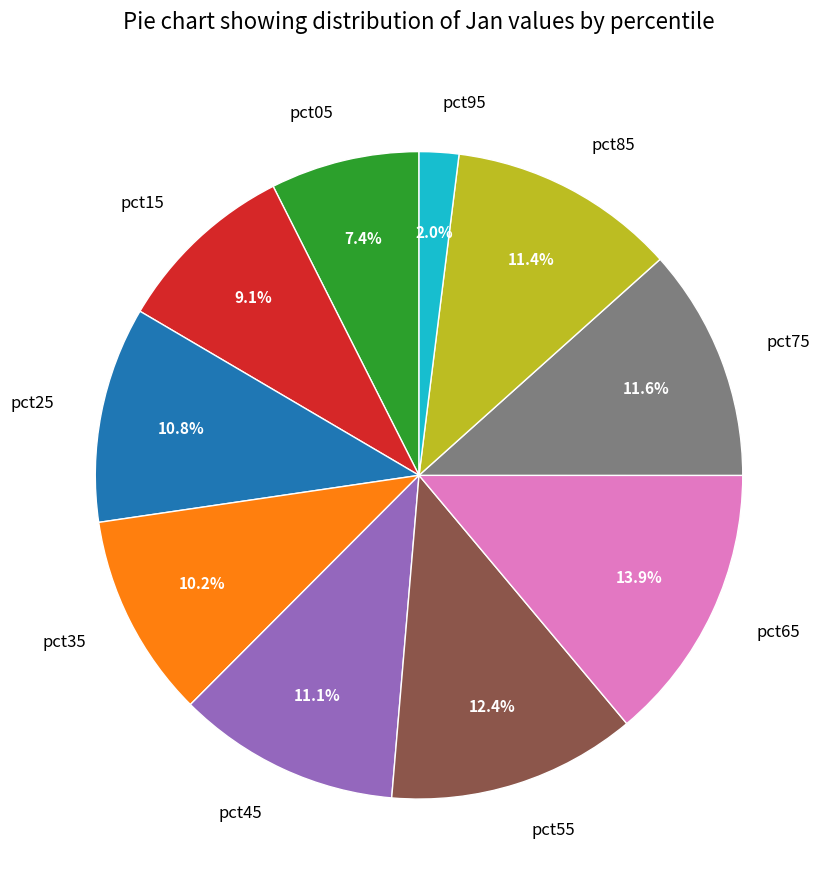

To the nearest percent, what is the combined percentage of pct15 and pct95?

11%